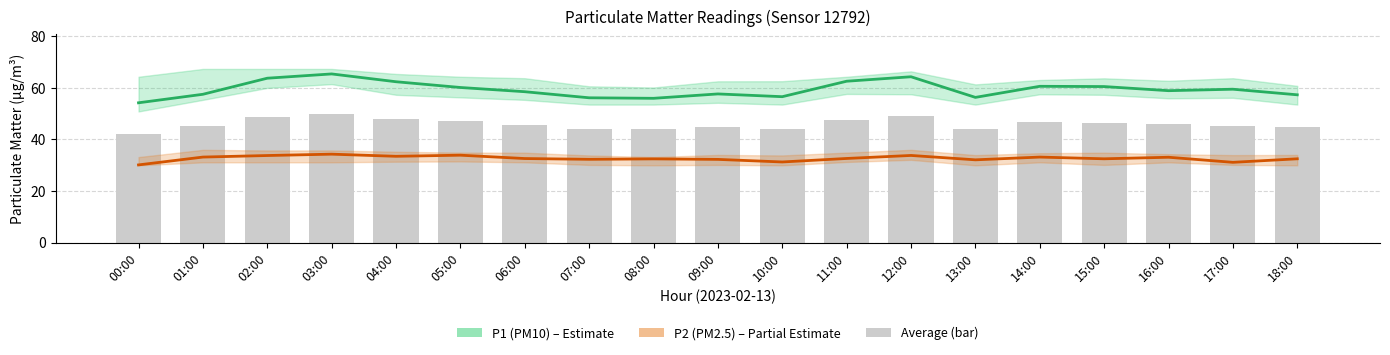

At how many categories does at least one series exceed 53?

19